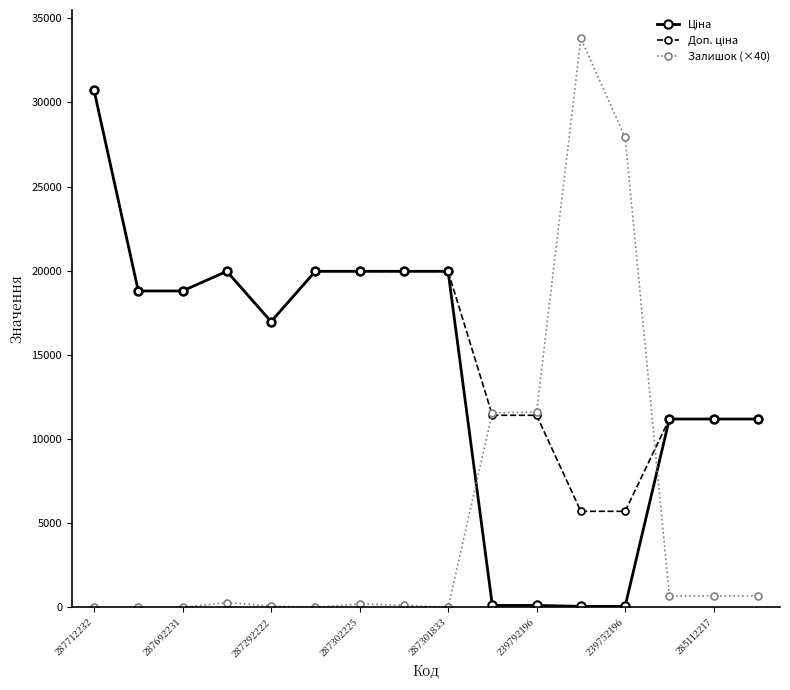

Which series has the largest range (max minus min)?

Залишок (×40)